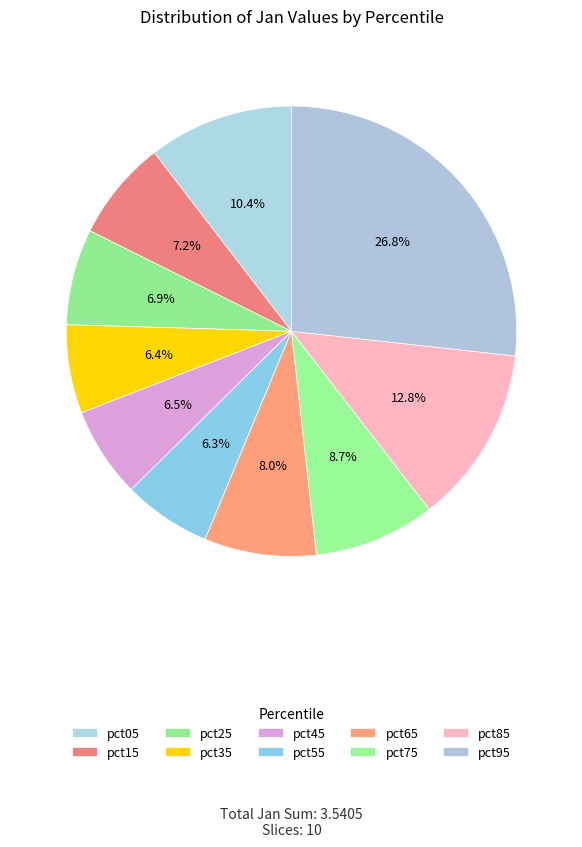

To the nearest percent, what is the average slice percentage?

10%